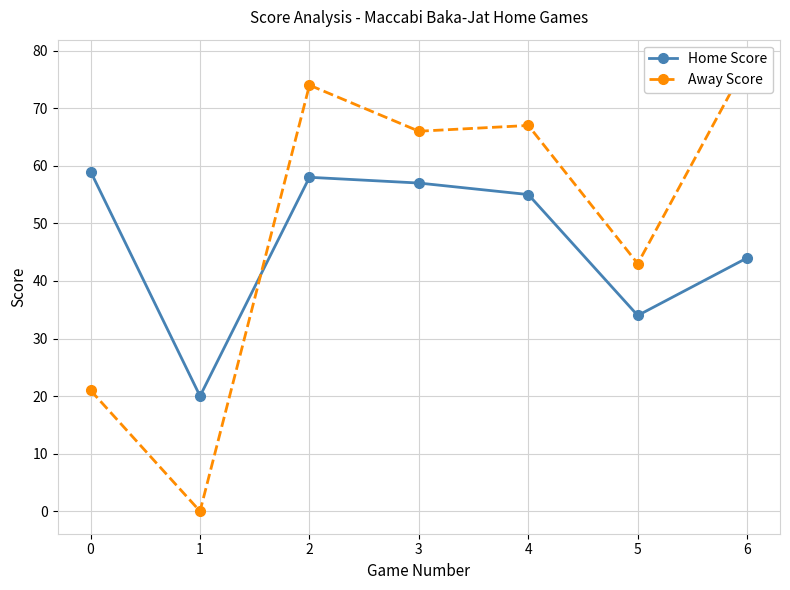

Reading left to right, list all the values displayed in this chart.

Home Score: 59	20	58	57	55	34	44
Away Score: 21	0	74	66	67	43	78